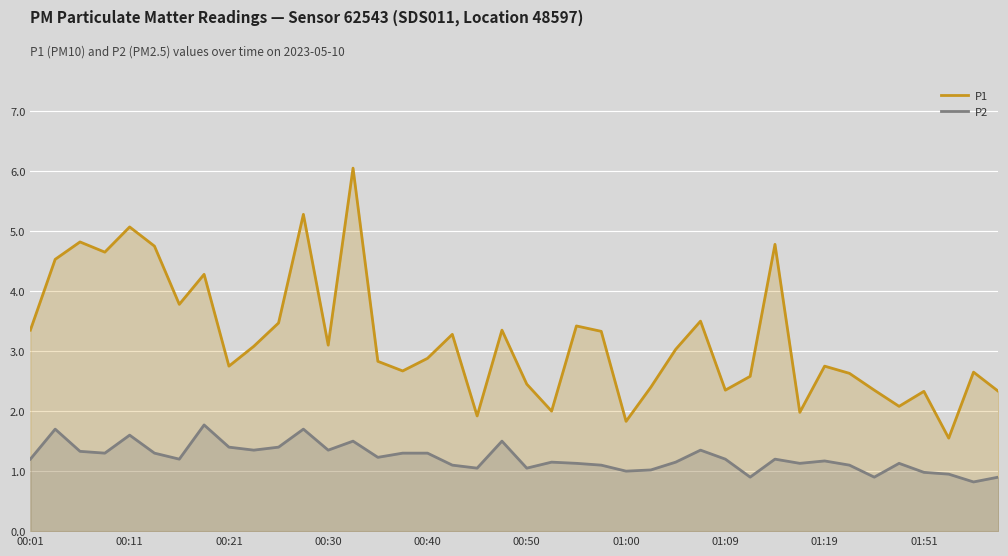

How many lines are shown in the chart?

2